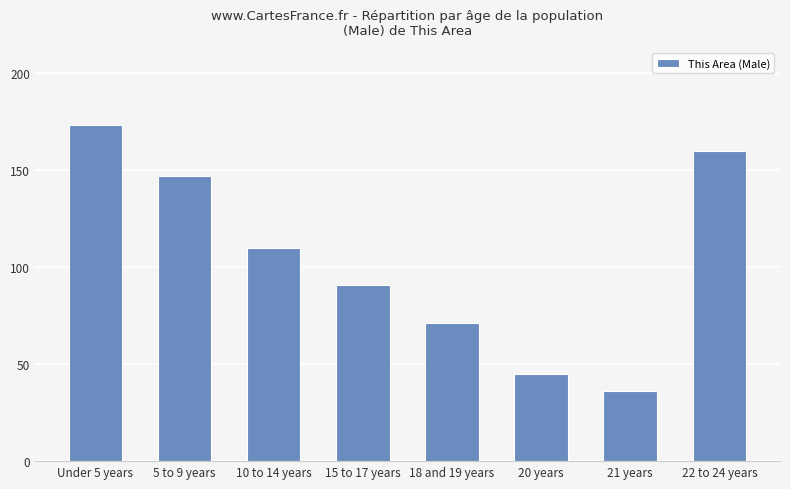

Reading left to right, what are all the values shown in this chart?

173	147	110	91	71	45	36	160